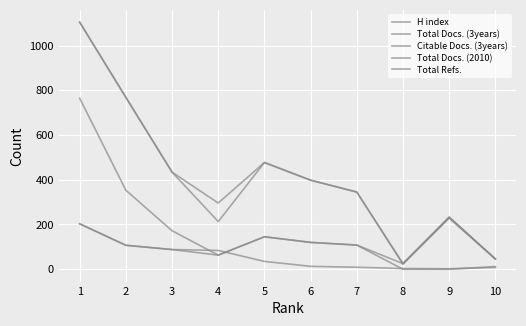

Does the chart display data point markers on the line(s)?

No